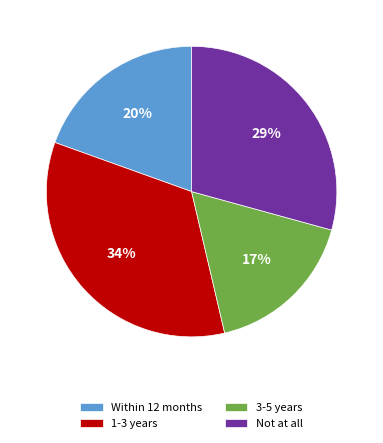

Between Not at all and 1-3 years, which is larger?

1-3 years